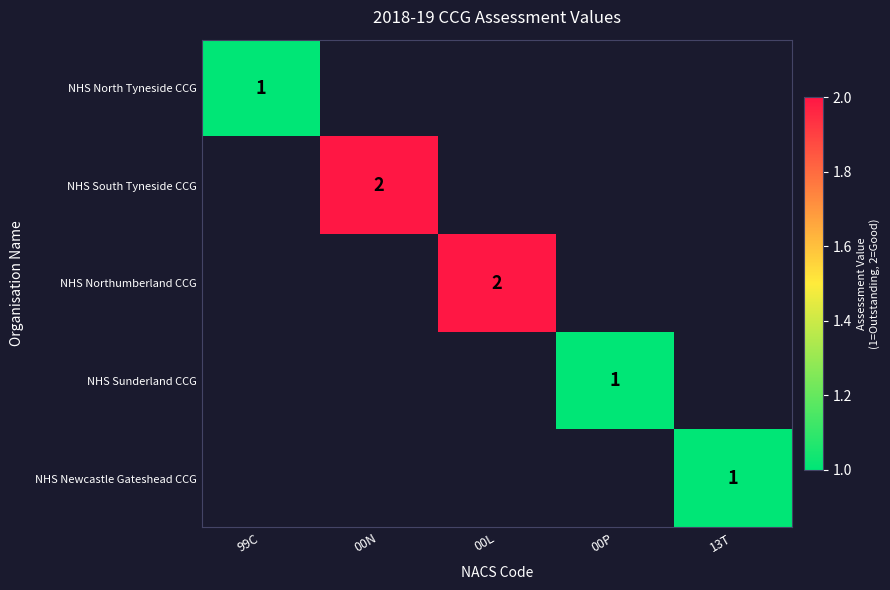

At how many categories does at least one series exceed 1?

2